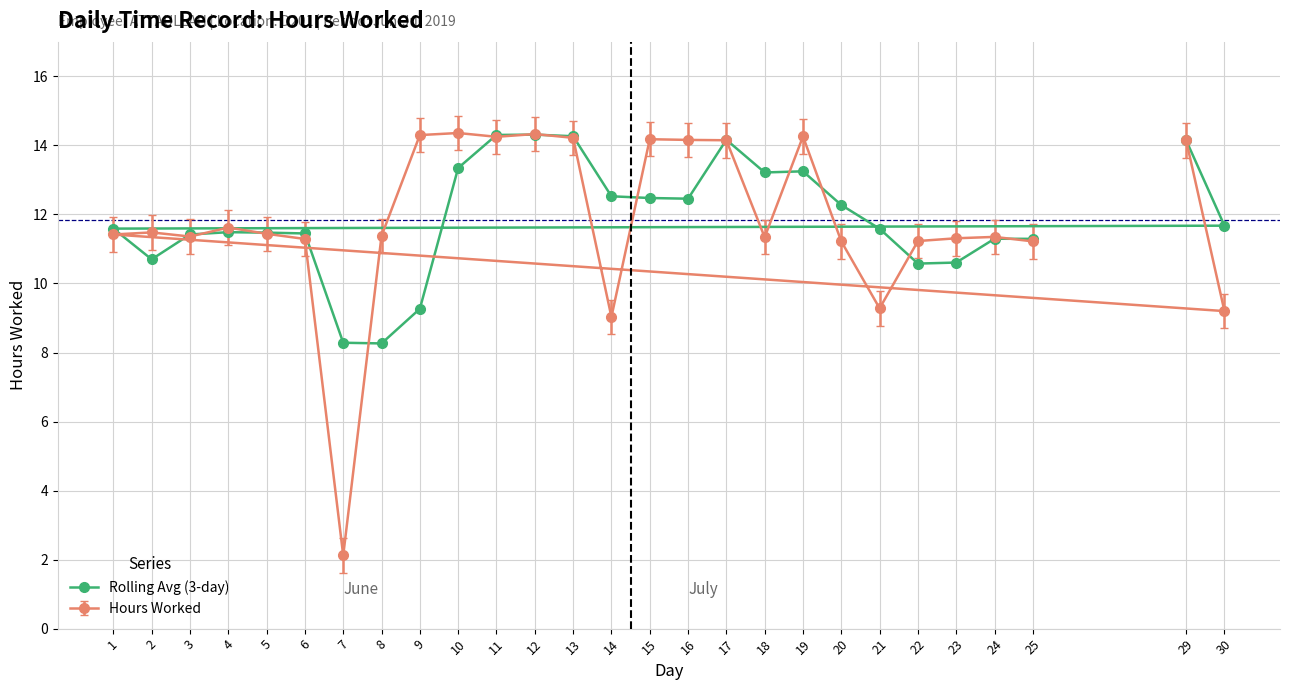

How many data points are less than 11?

6